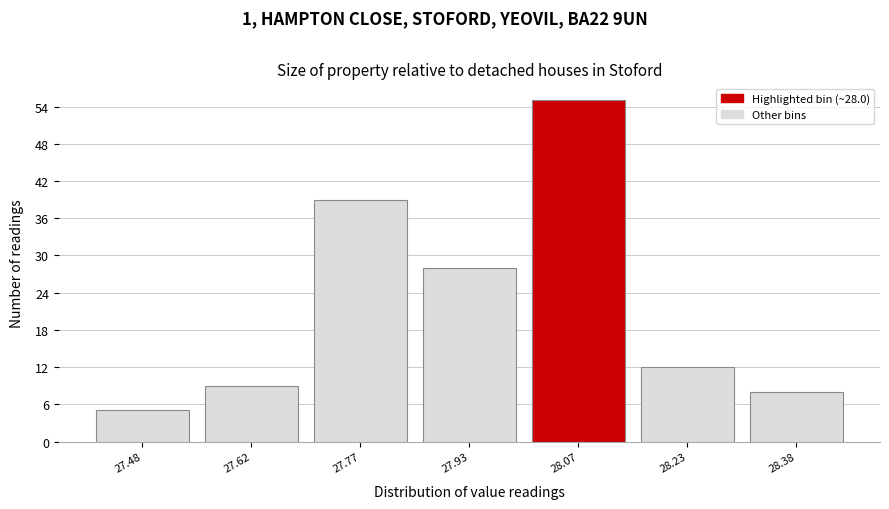

Over which range of the x-axis is the bar tallest?

28.00 to 28.15